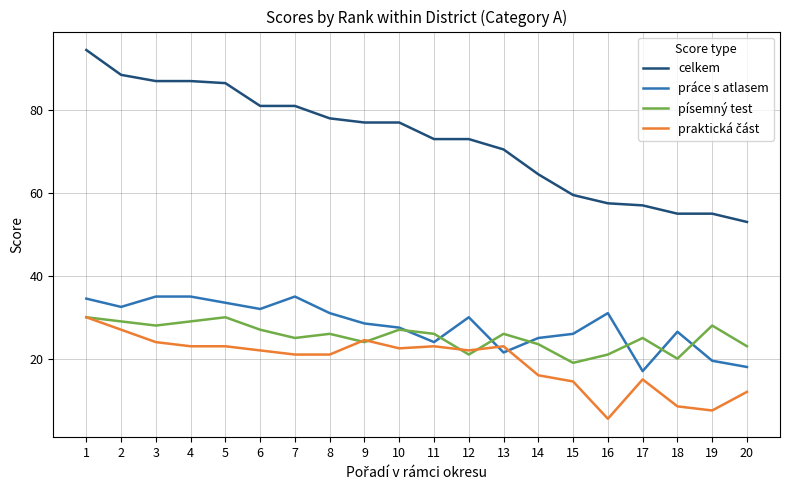

Does the chart display data point markers on the line(s)?

No